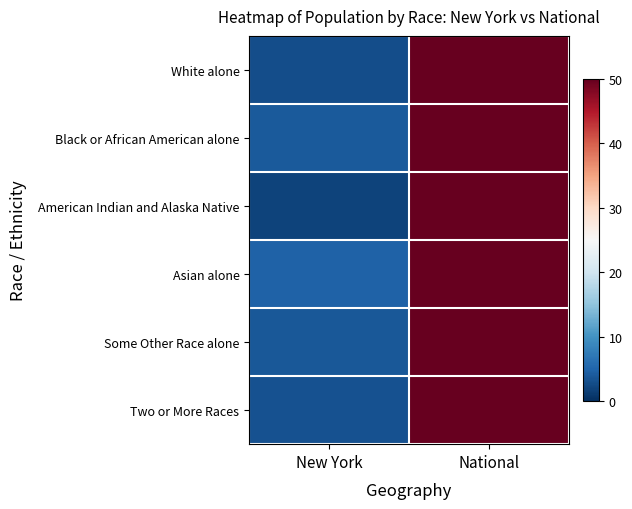

What is the total value across all series at National?

300.0